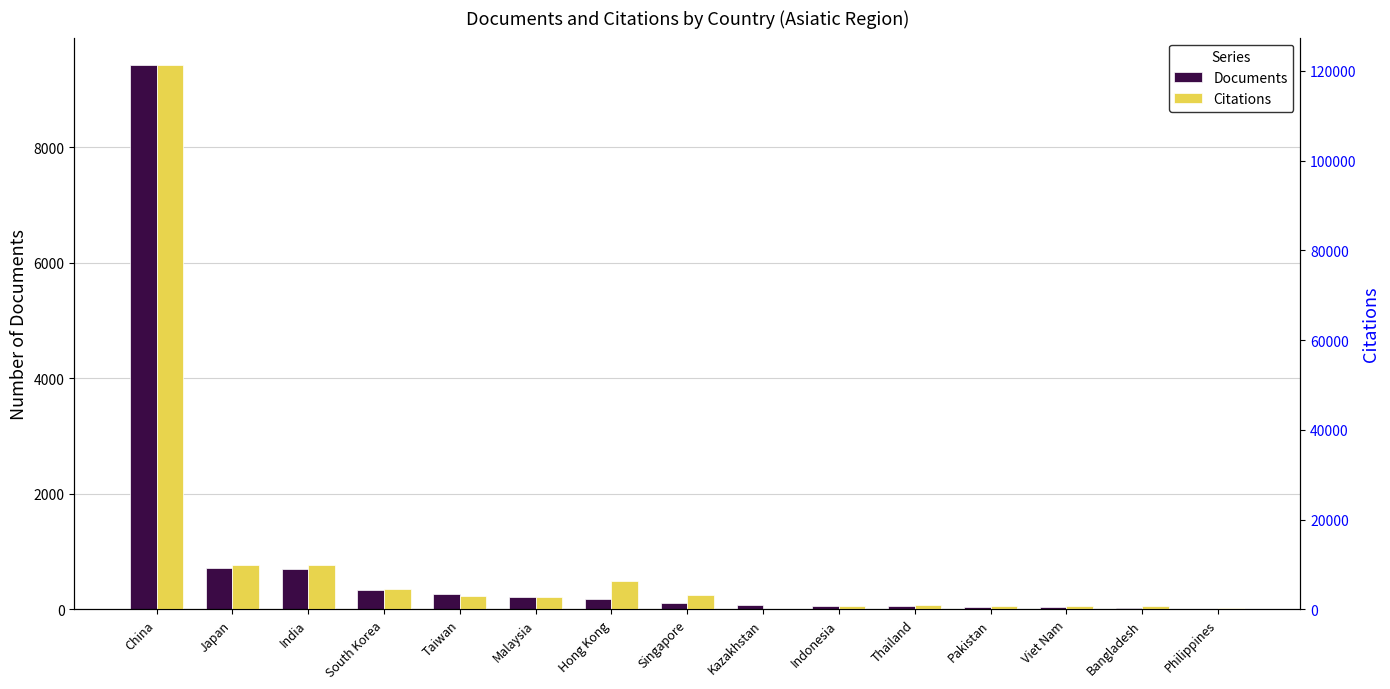

Rank the categories by Documents value from lowest to highest.

Philippines, Bangladesh, Viet Nam, Pakistan, Thailand, Indonesia, Kazakhstan, Singapore, Hong Kong, Malaysia, Taiwan, South Korea, India, Japan, China